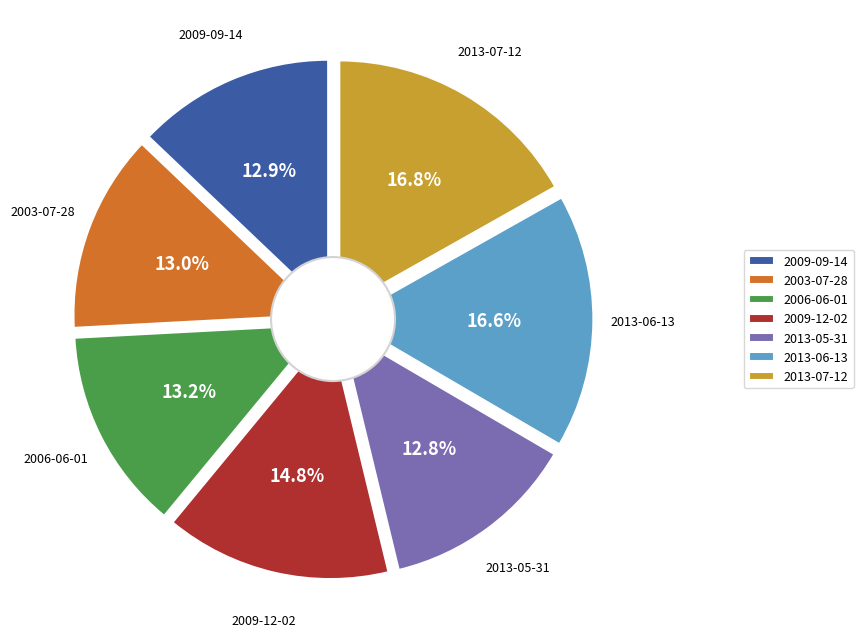

Which has a higher value, 2003-07-28 or 2009-12-02?

2009-12-02